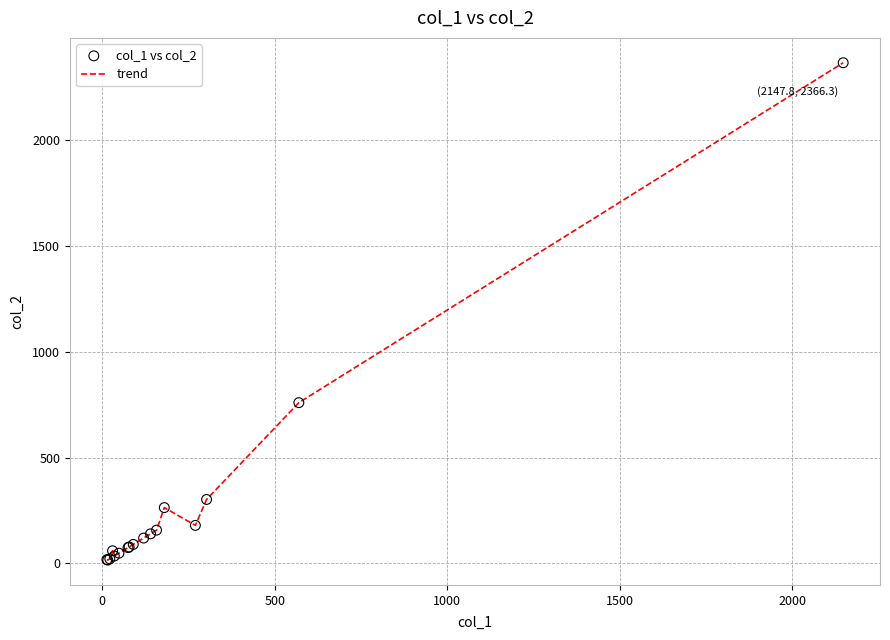

What is the difference between the maximum and minimum values?

2350.3